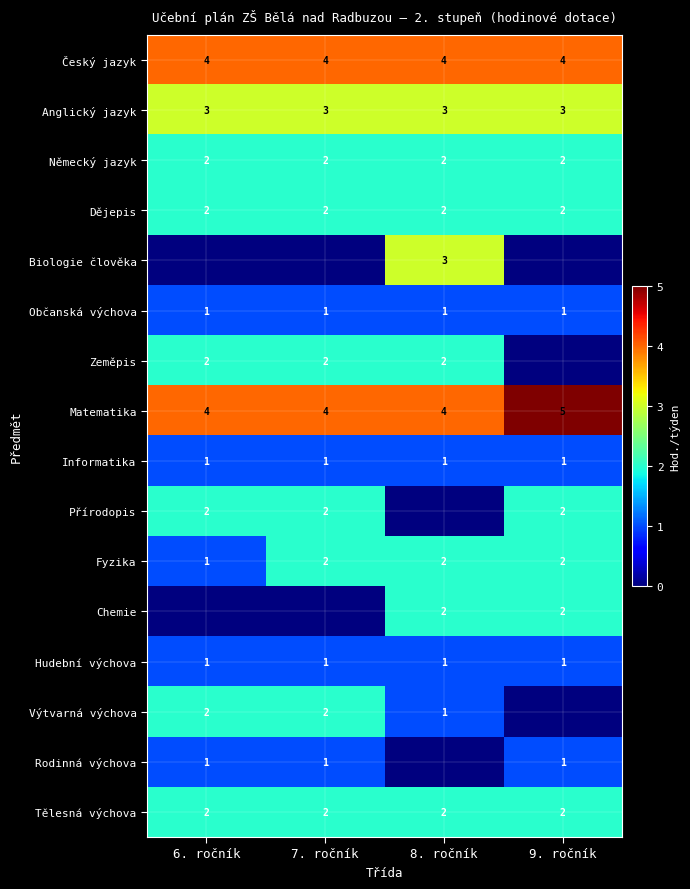

Is the value of Český jazyk at 8. ročník greater than the value of Informatika at 7. ročník?

Yes